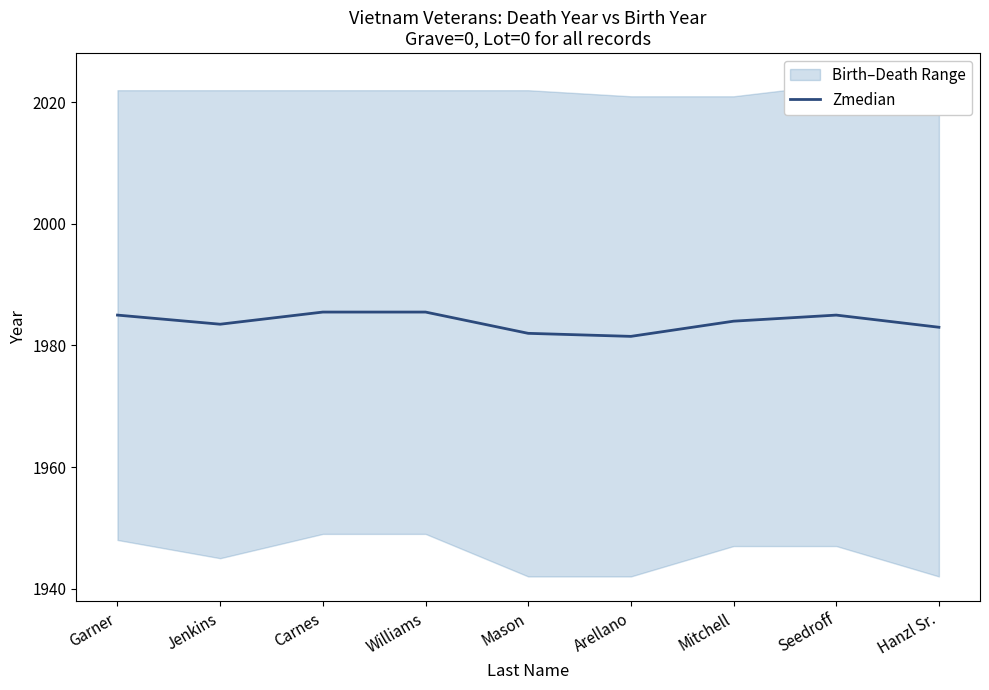

How many lines are shown in the chart?

1